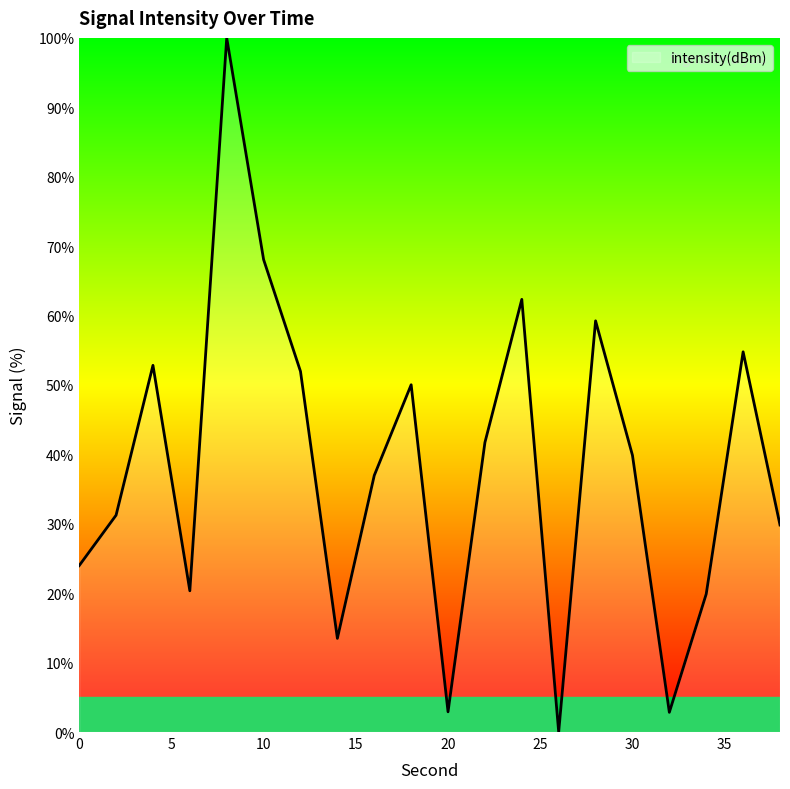

What is the greatest value displayed?

100.0